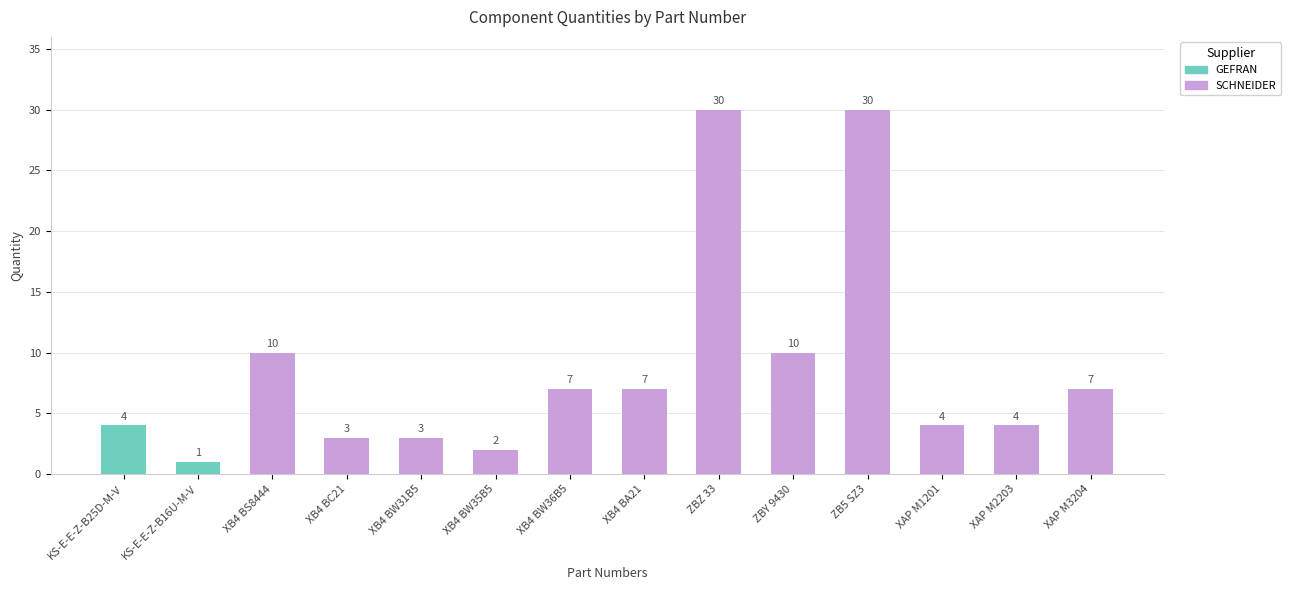

What value does the data have at XAP M2203, to the nearest 5?

5